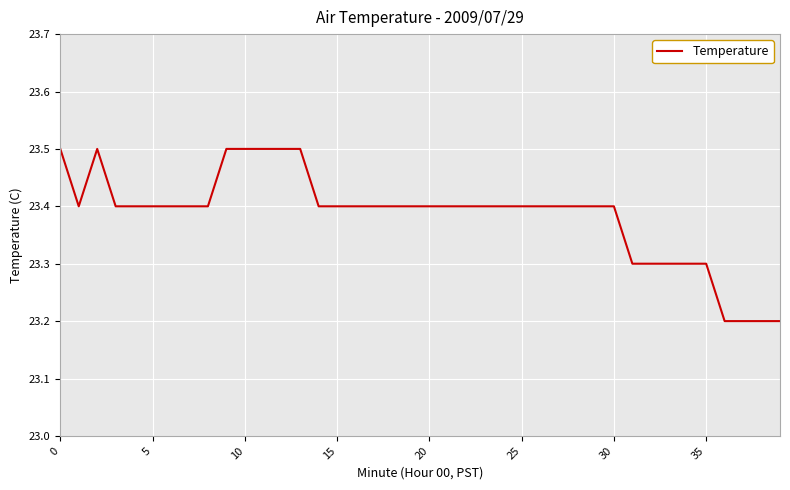

What is the difference between the maximum and minimum values?

0.3